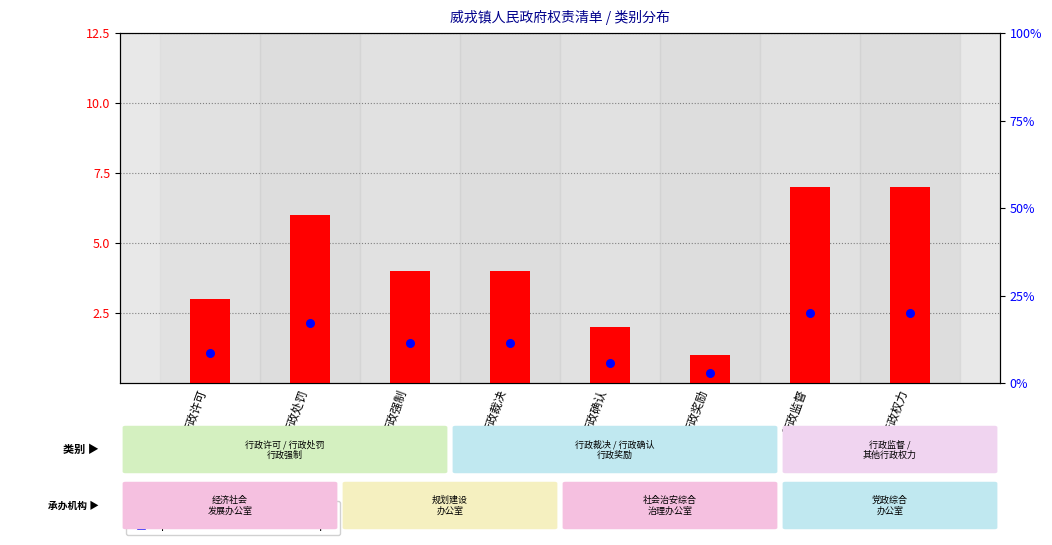

Is the value of percentile rank within the sample at 行政处罚 greater than the value of count at 行政确认?

Yes